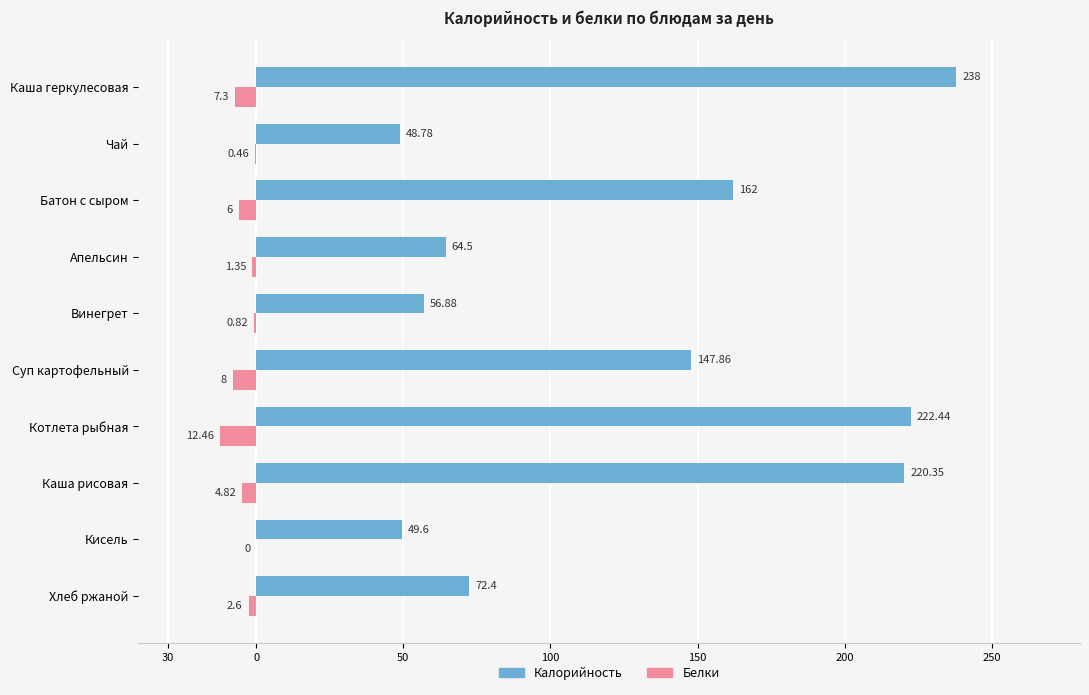

What are all the series names shown in the legend?

Калорийность, Белки